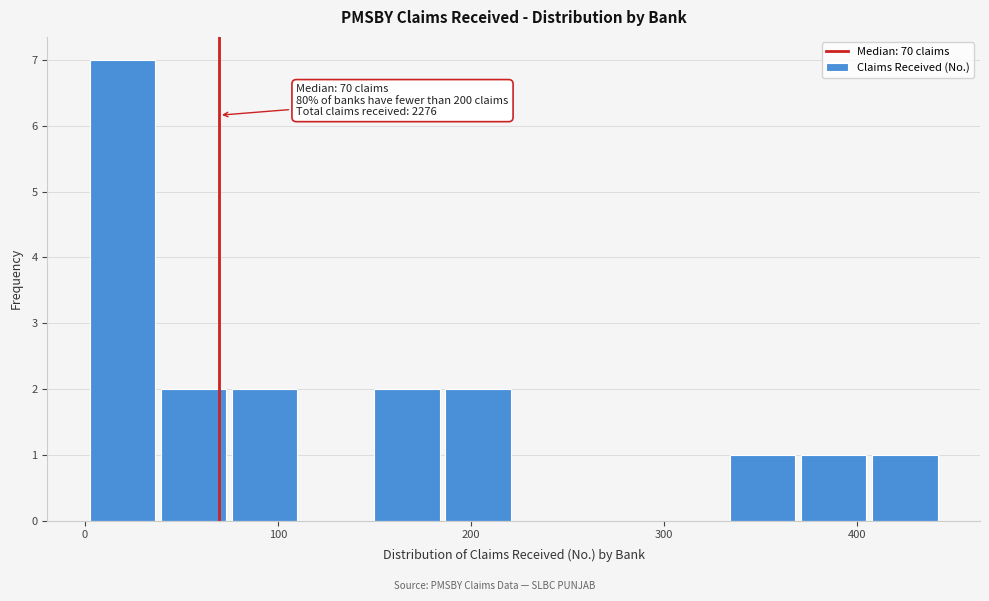

Read against the x-axis, roughly where is the centre of the tallest bar?

20